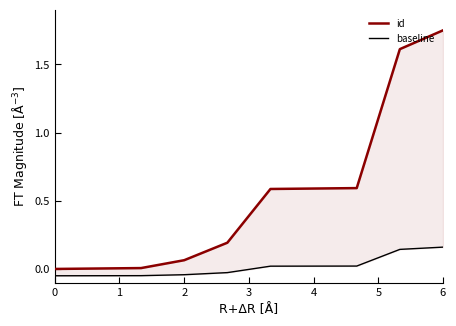

What is the smallest value displayed?

-0.1